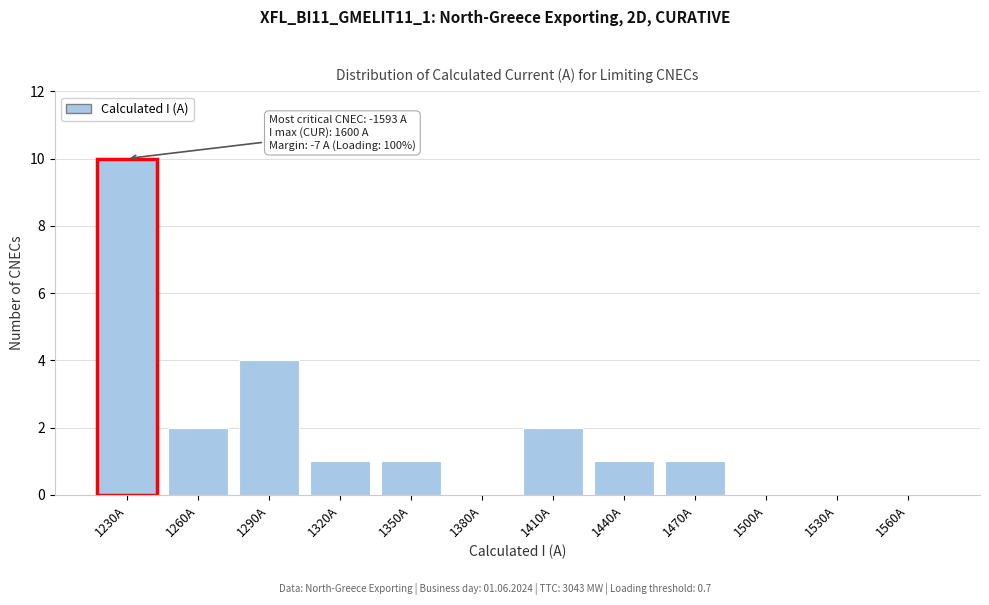

Reading left to right, extract all data points from this chart.

1230A=10	1260A=2	1290A=4	1320A=1	1350A=1	1380A=0	1410A=2	1440A=1	1470A=1	1500A=0	1530A=0	1560A=0